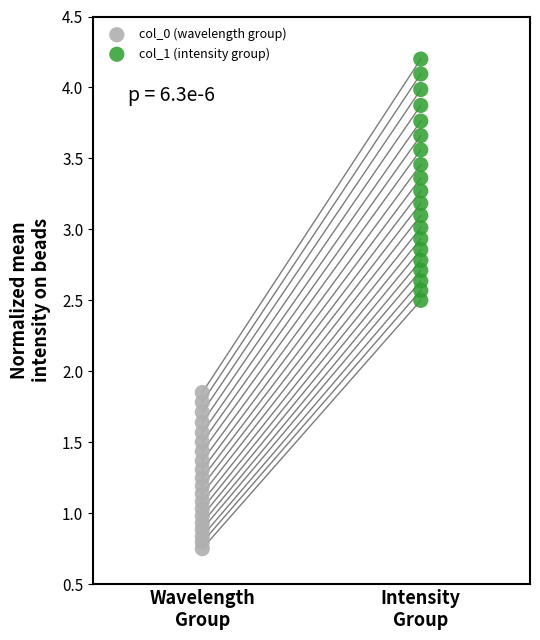

Which series reaches the minimum Y coordinate?

col_0 (wavelength group)